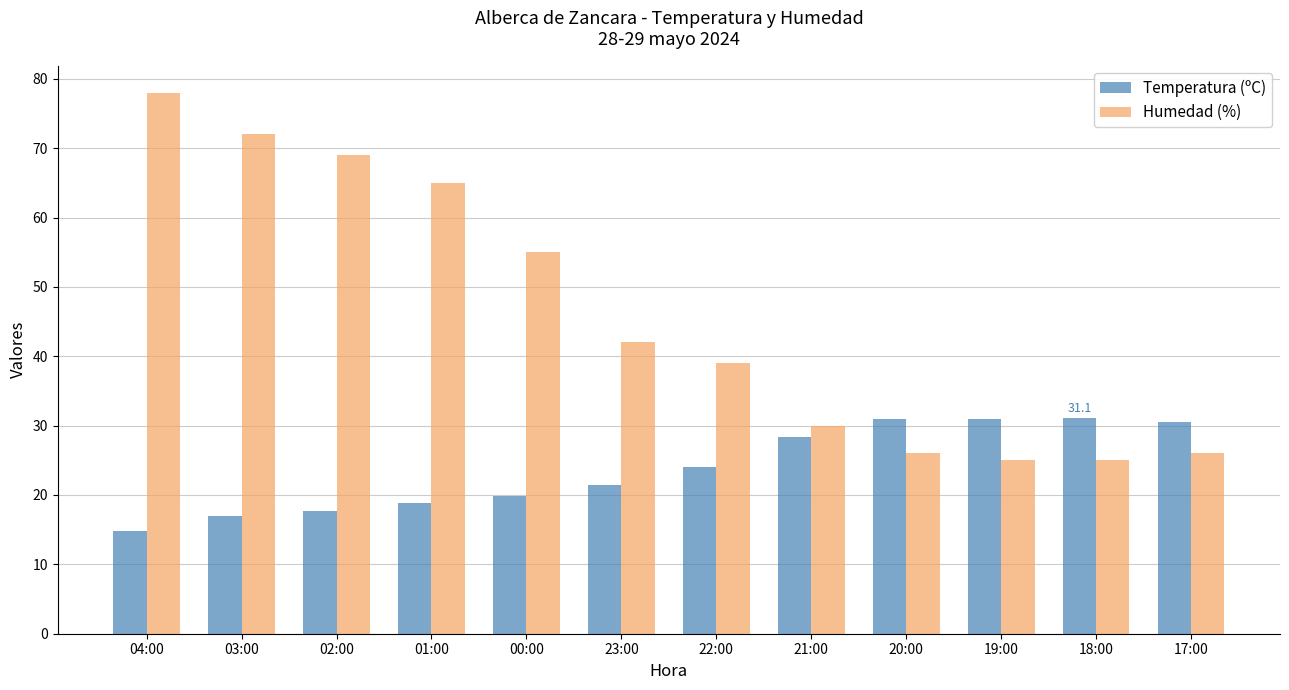

How many bars are there in each group?

2